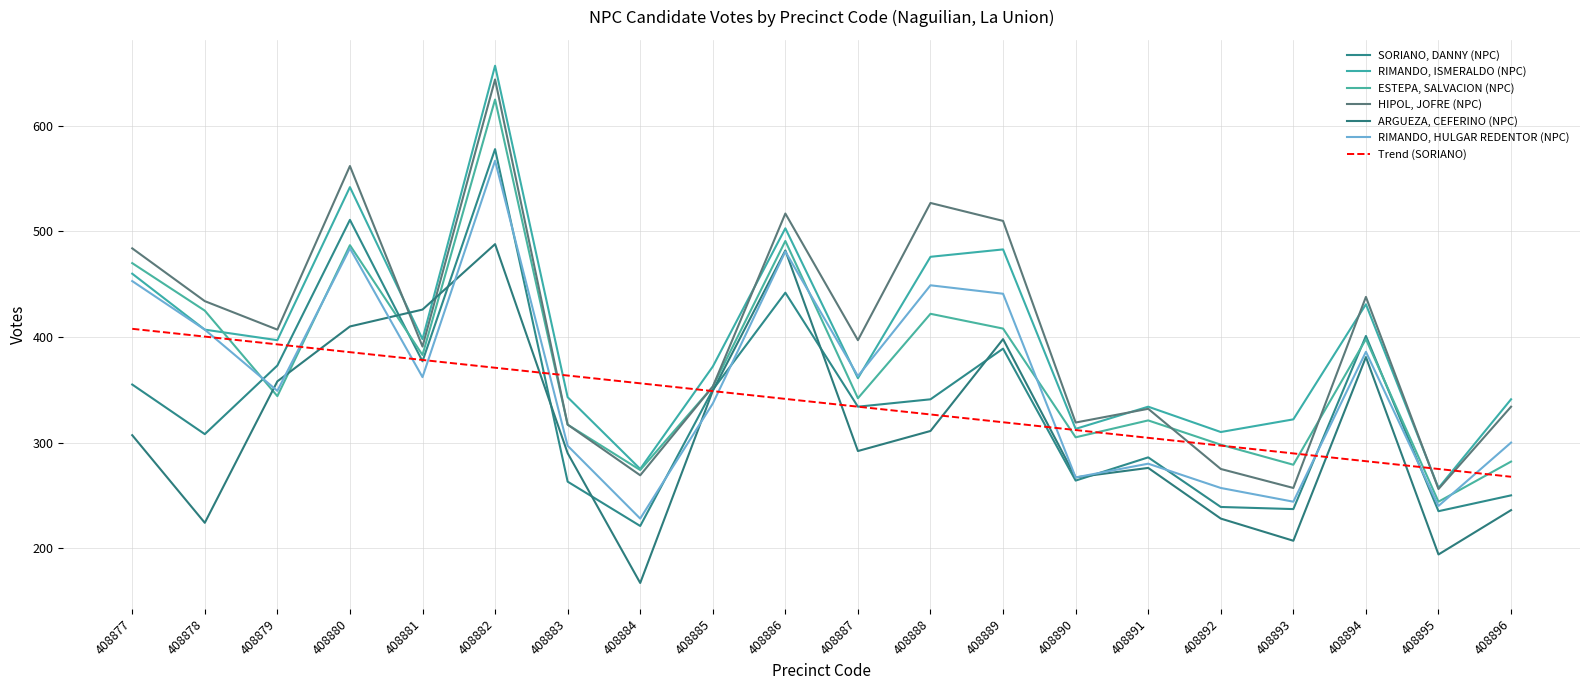

Reading left to right, transcribe all the data shown in this chart.

SORIANO, DANNY (NPC): 355	308	373	511	377	578	263	221	350	442	334	341	389	264	286	239	237	401	235	250
RIMANDO, ISMERALDO (NPC): 460	407	397	542	398	657	343	275	372	503	361	476	483	313	334	310	322	431	257	341
ESTEPA, SALVACION (NPC): 470	425	344	487	383	625	317	274	353	491	342	422	408	305	321	298	279	398	244	282
HIPOL, JOFRE (NPC): 484	434	407	562	391	644	317	269	353	517	397	527	510	319	332	275	257	438	256	334
ARGUEZA, CEFERINO (NPC): 307	224	358	410	426	488	290	167	349	482	292	311	398	267	276	228	207	381	194	236
RIMANDO, HULGAR REDENTOR (NPC): 453	407	349	484	362	567	297	228	337	481	363	449	441	267	280	257	244	386	240	300